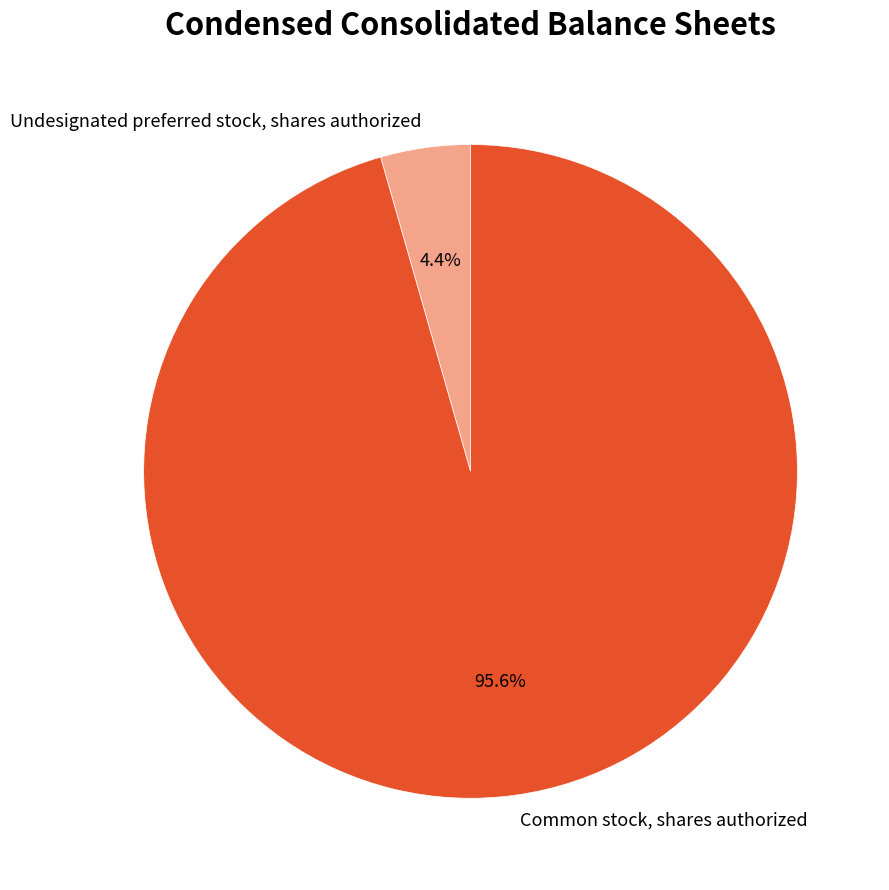

To the nearest percent, what is the difference between the Common stock, shares authorized and Undesignated preferred stock, shares authorized slice percentages?

91%